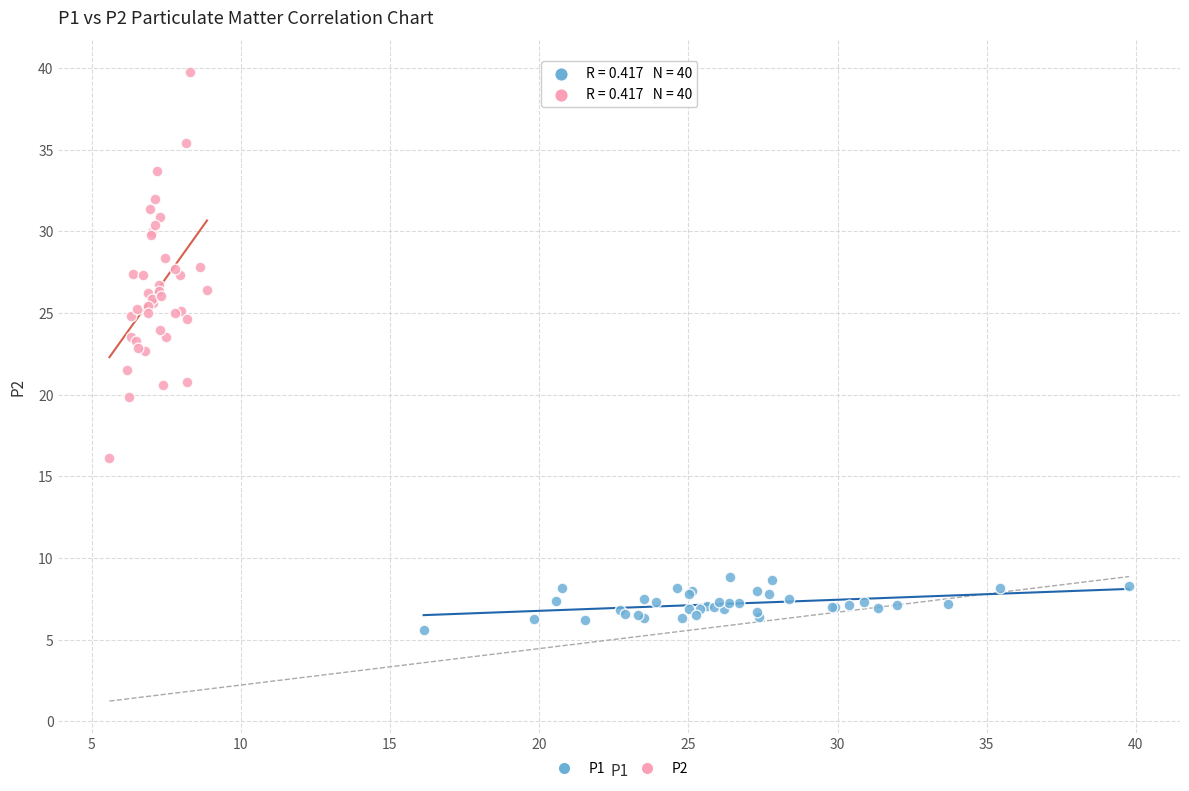

Which series reaches the minimum Y coordinate?

P1